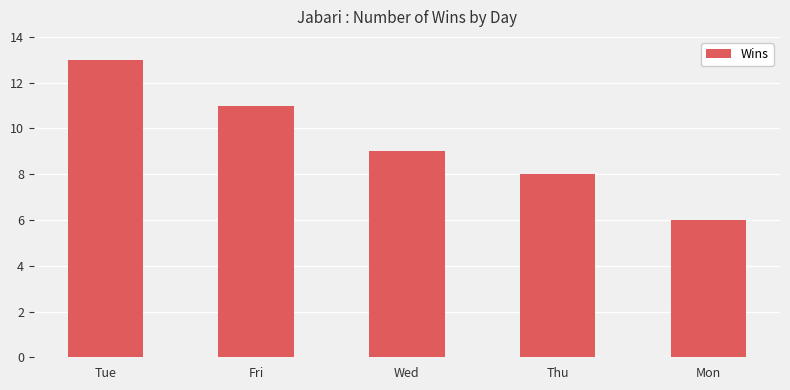

At which label does the data first exceed 9?

Tue